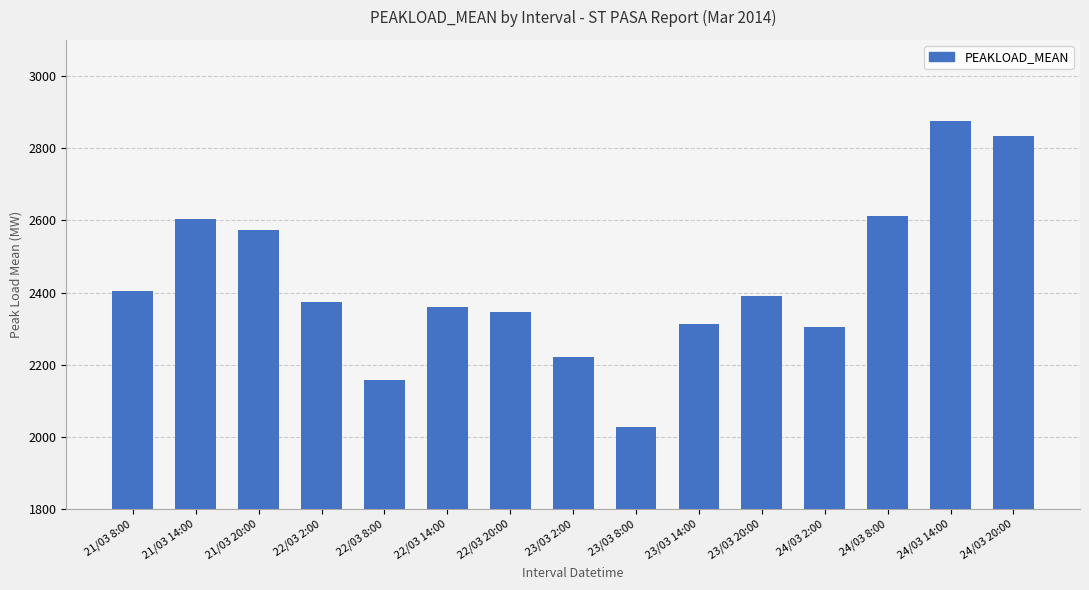

What is the difference between the maximum and minimum values?

847